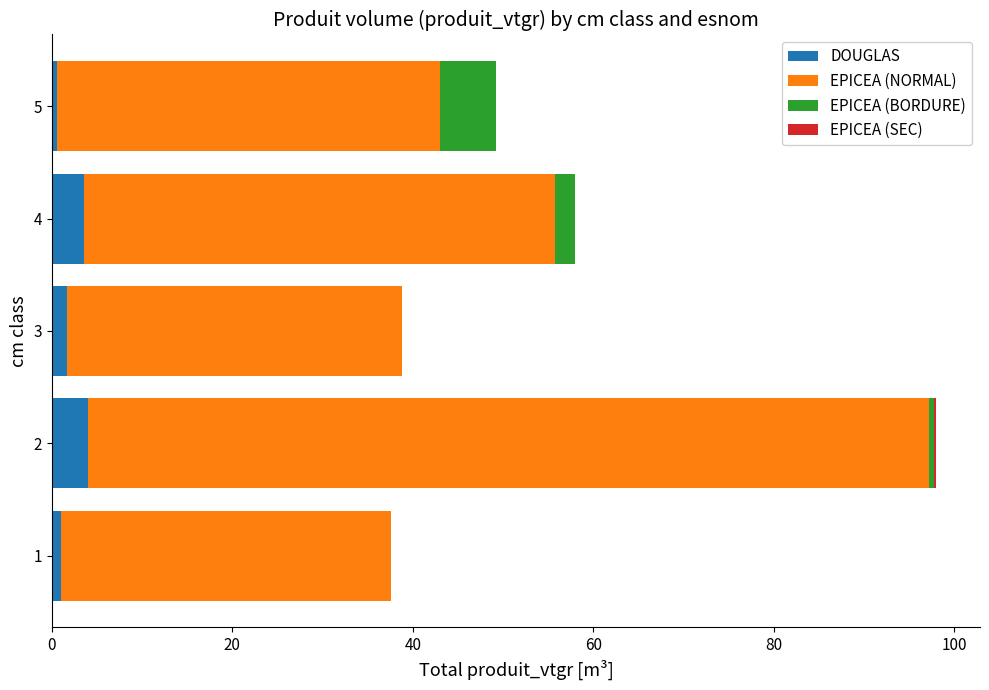

How many series are shown in this chart?

4